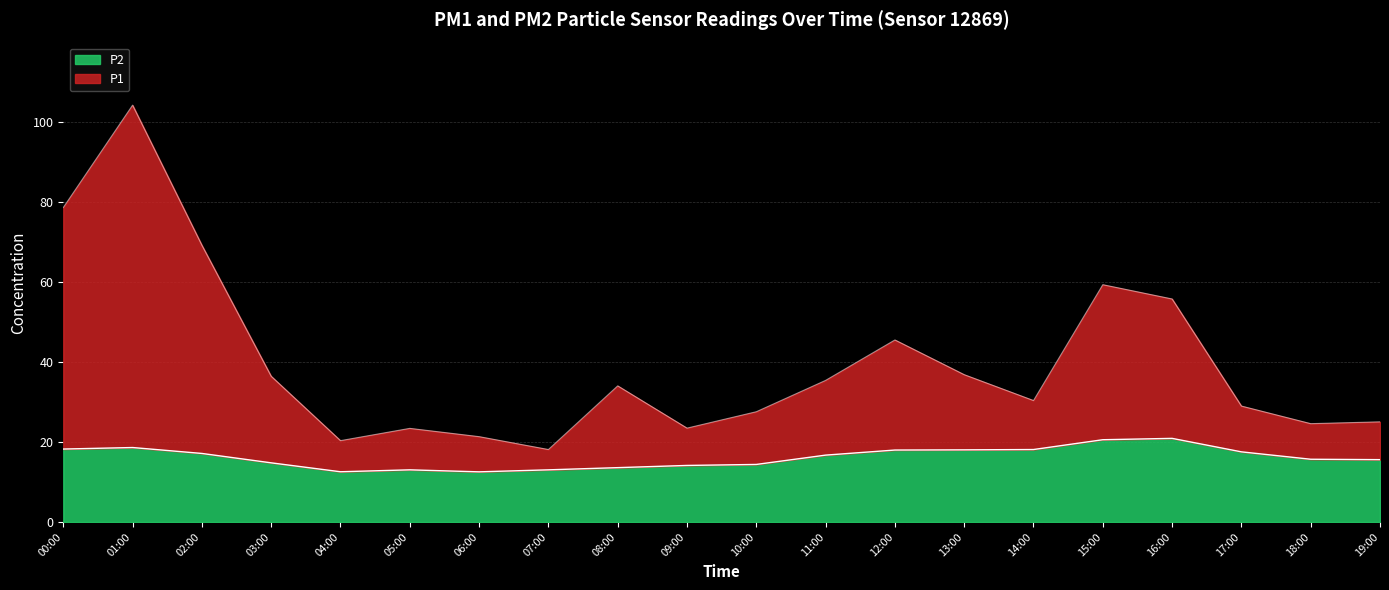

Reading right to left, what are all the values shown in this chart?

P1: 25.1	24.6	29.0	55.8	59.4	30.4	36.9	45.5	35.4	27.6	23.5	34.0	18.1	21.4	23.4	20.4	36.5	69.2	104.2	78.7
P2: 15.6	15.7	17.6	20.9	20.6	18.1	18.1	18.0	16.7	14.4	14.2	13.6	13.1	12.6	13.1	12.6	14.8	17.1	18.6	18.2